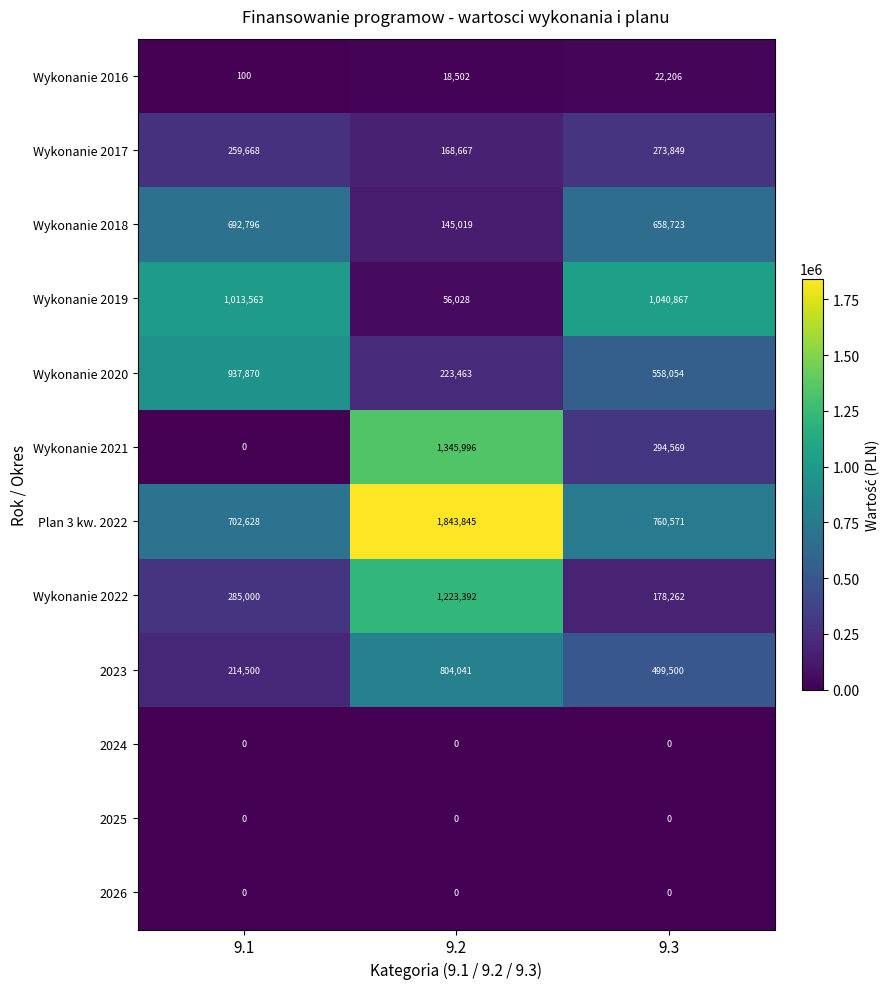

At which label does Wykonanie 2017 reach its peak?

9.3